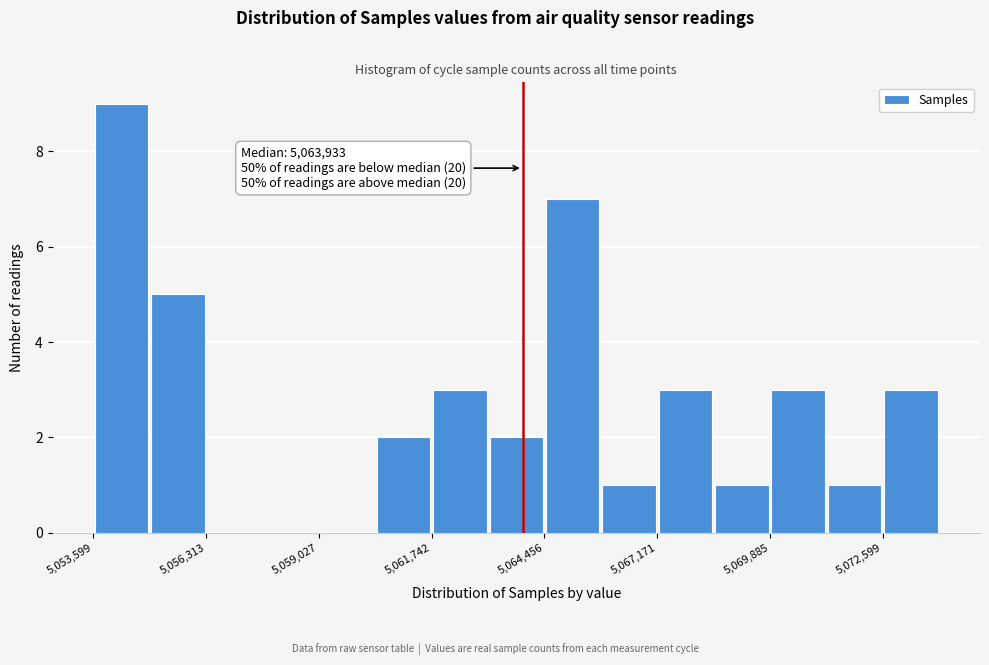

Around what value on the x-axis is the tallest bar? Give the approximate position of its centre, as read against the axis.

5054500